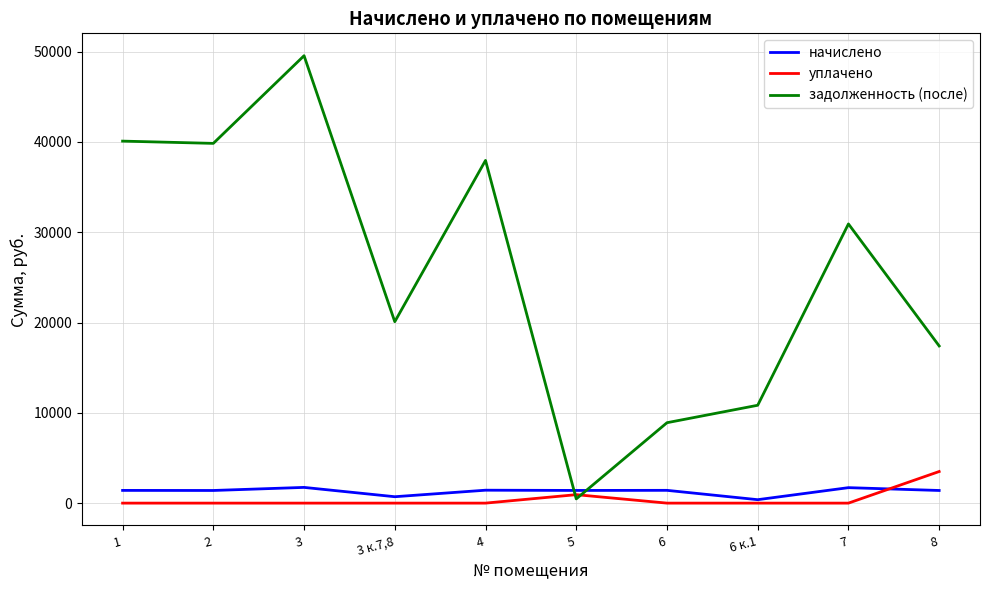

The value of начислено at 4 is 1431.3. True or false?

True